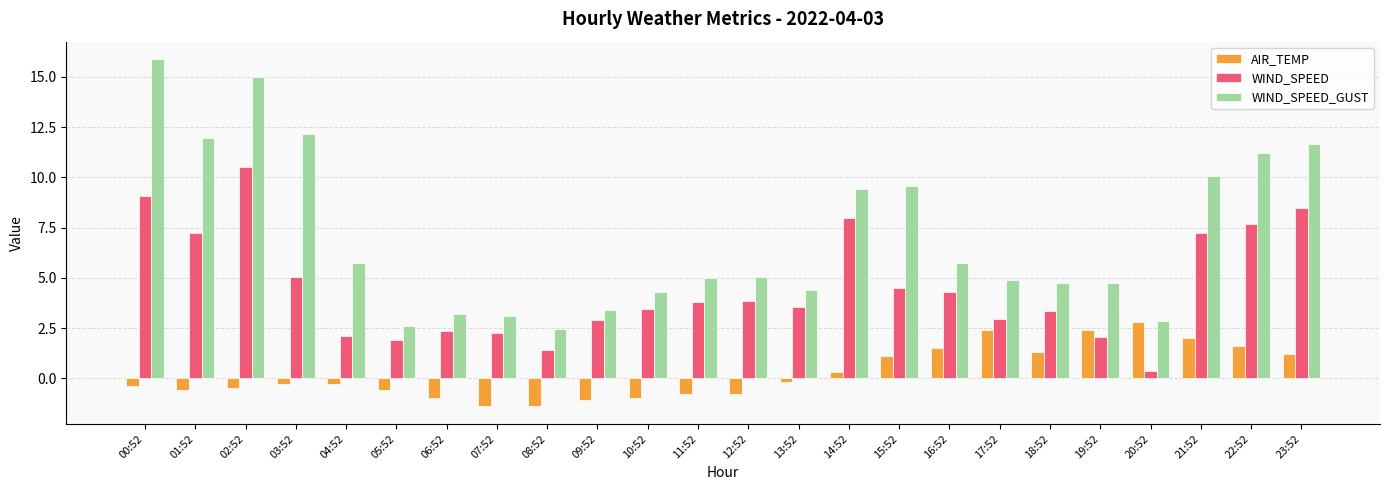

List the series in order of their peak value, highest first.

WIND_SPEED_GUST, WIND_SPEED, AIR_TEMP